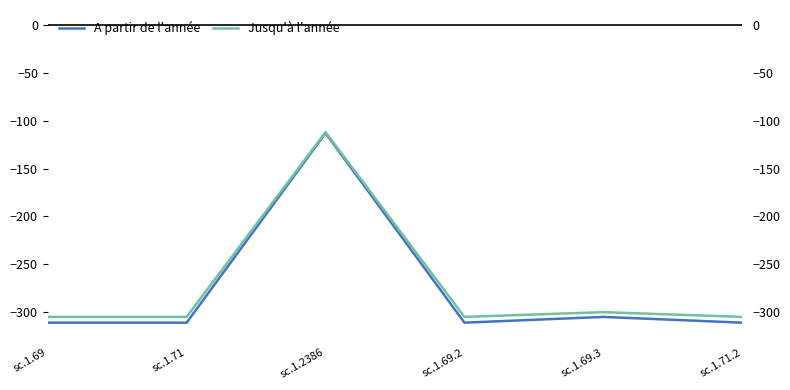

What is the minimum value for Jusqu'à l'année?

-305